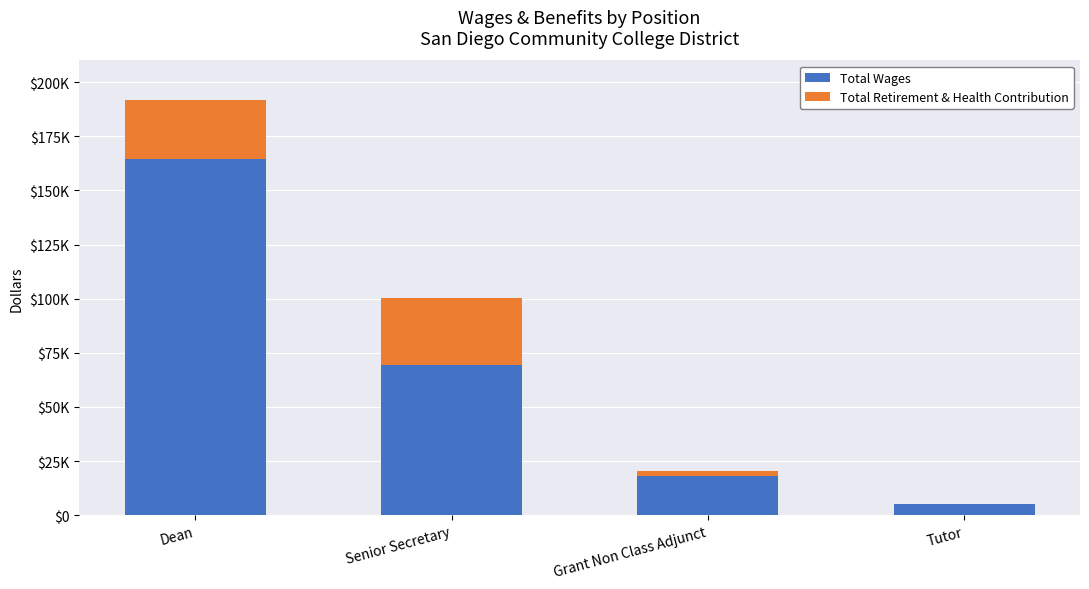

Is it true that Total Retirement & Health Contribution equals 30603 at Senior Secretary?

True